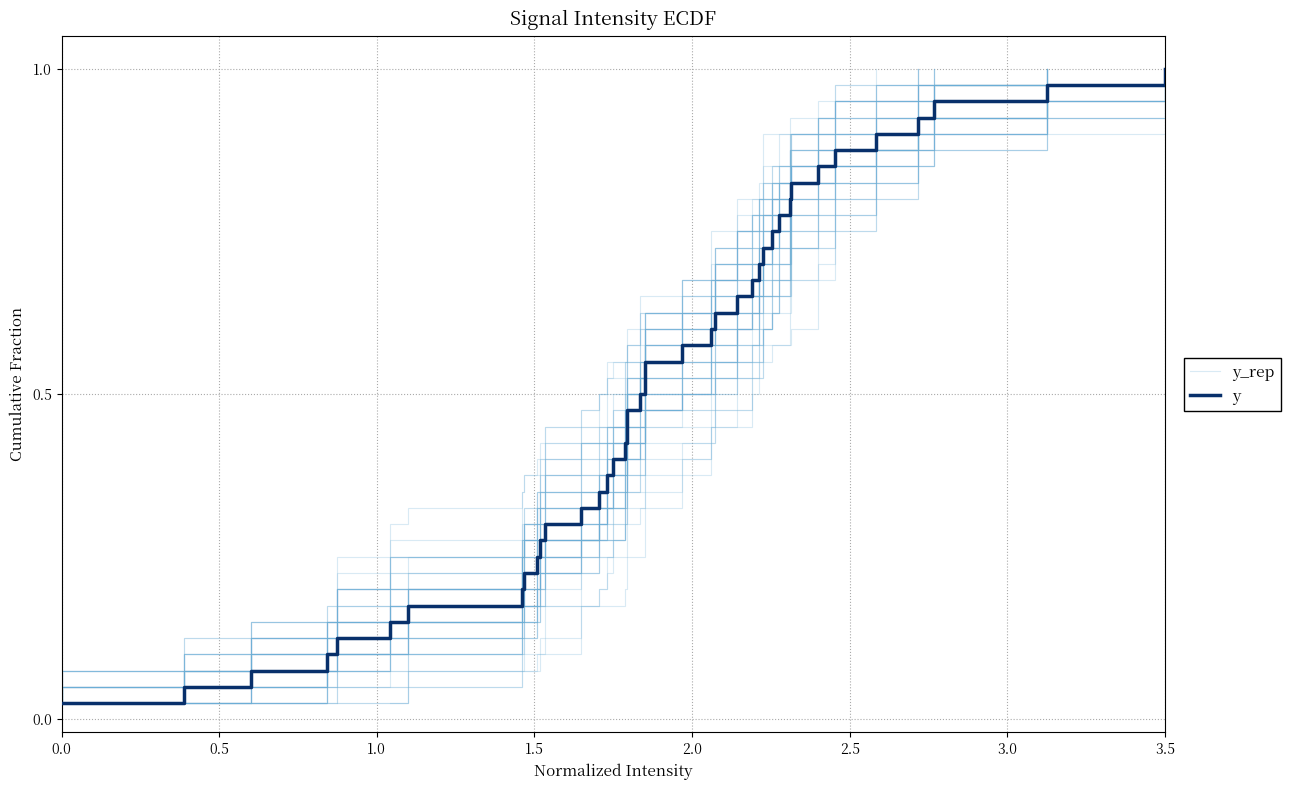

Is the value of y_rep at 18 greater than the value of y at 35?

No